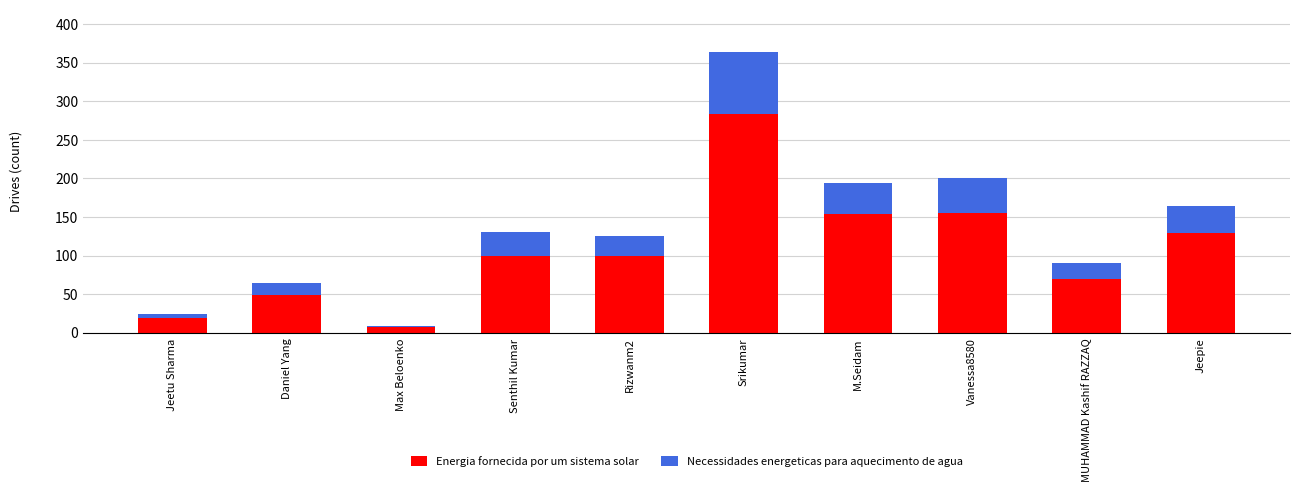

What is the sum of all Energia fornecida por um sistema solar values?

1067